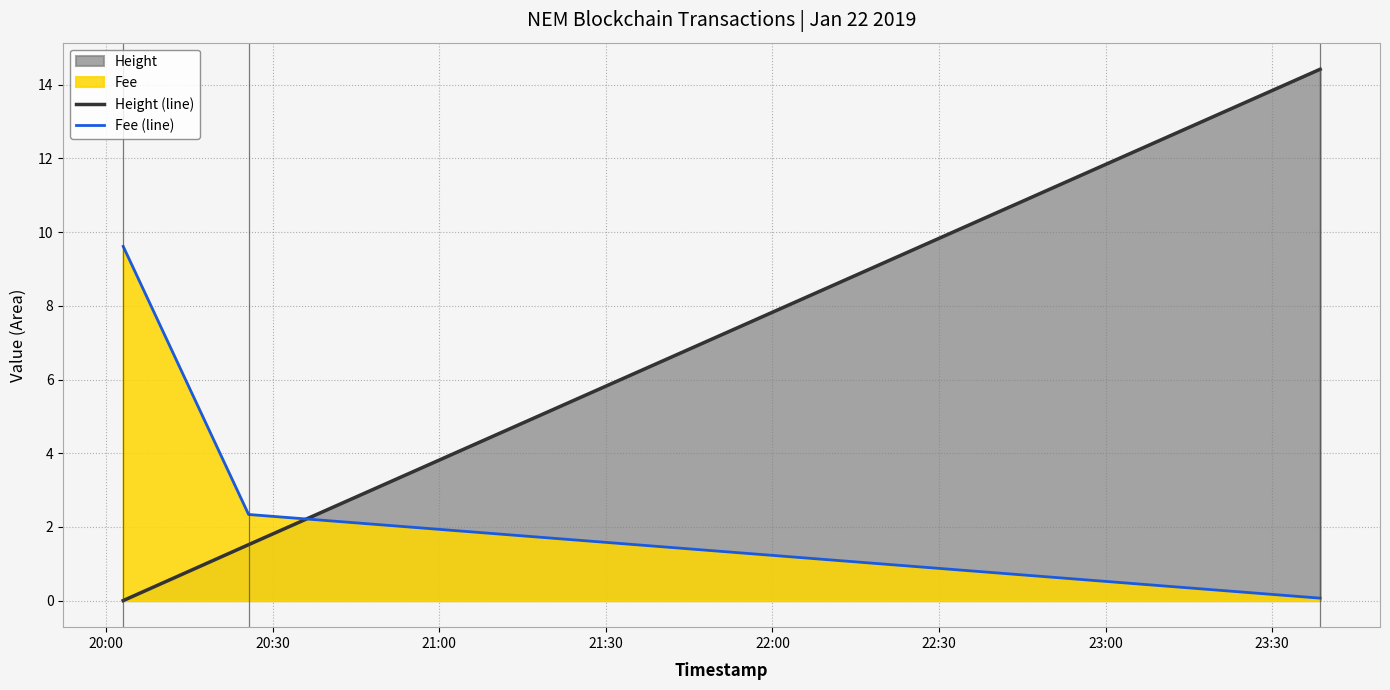

List the series in order of their peak value, lowest first.

Fee (line), Height (line)